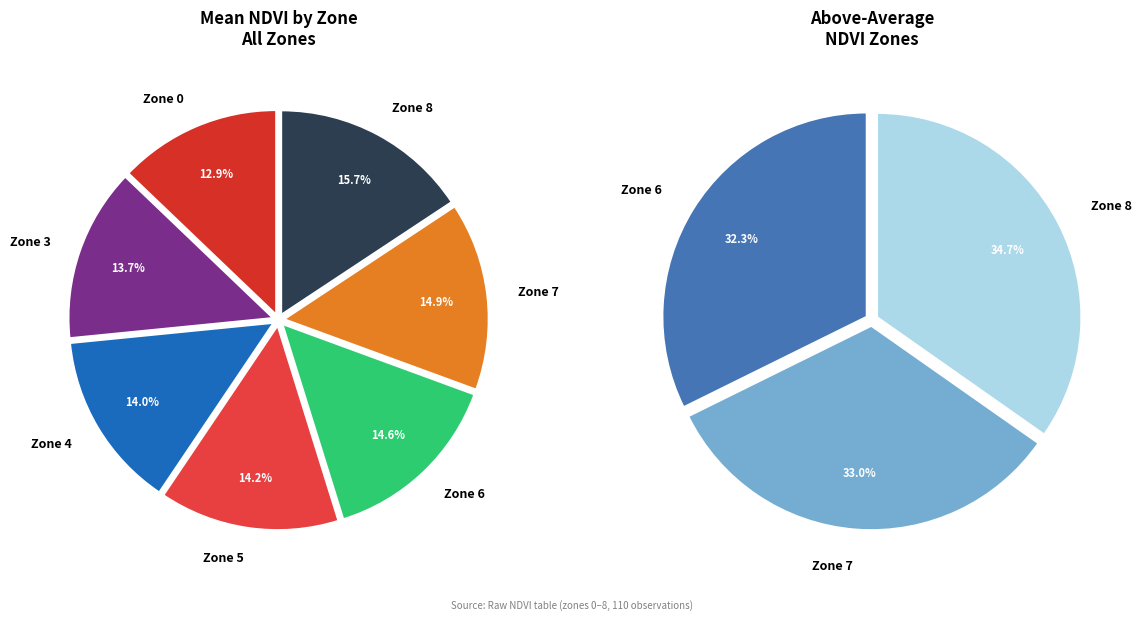

How many slices are in this pie chart?

7